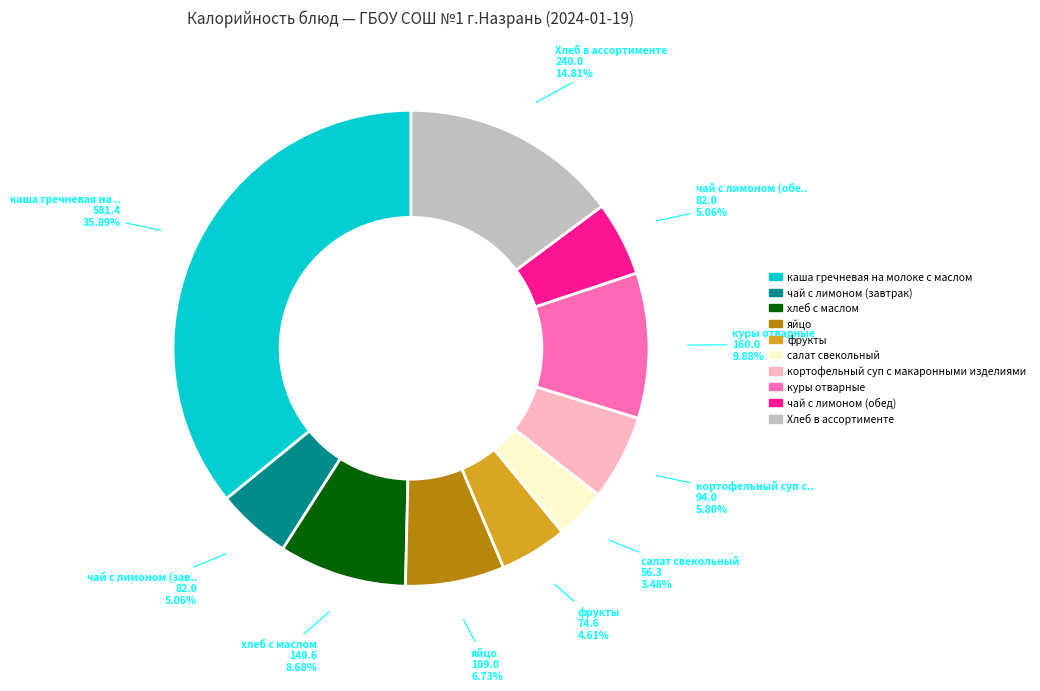

What is the largest slice in the pie chart?

каша гречневая на молоке с маслом